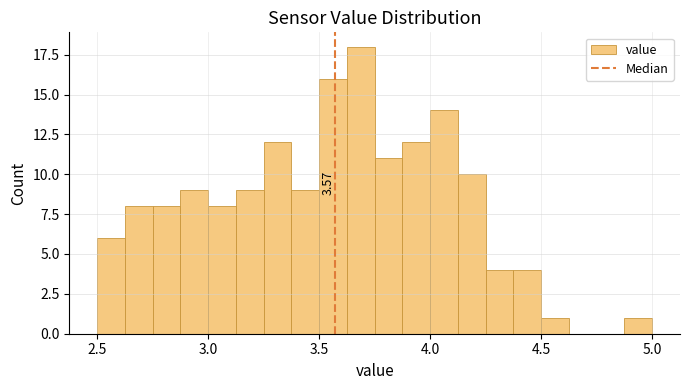

Read against the x-axis, roughly where is the centre of the tallest bar?

3.70